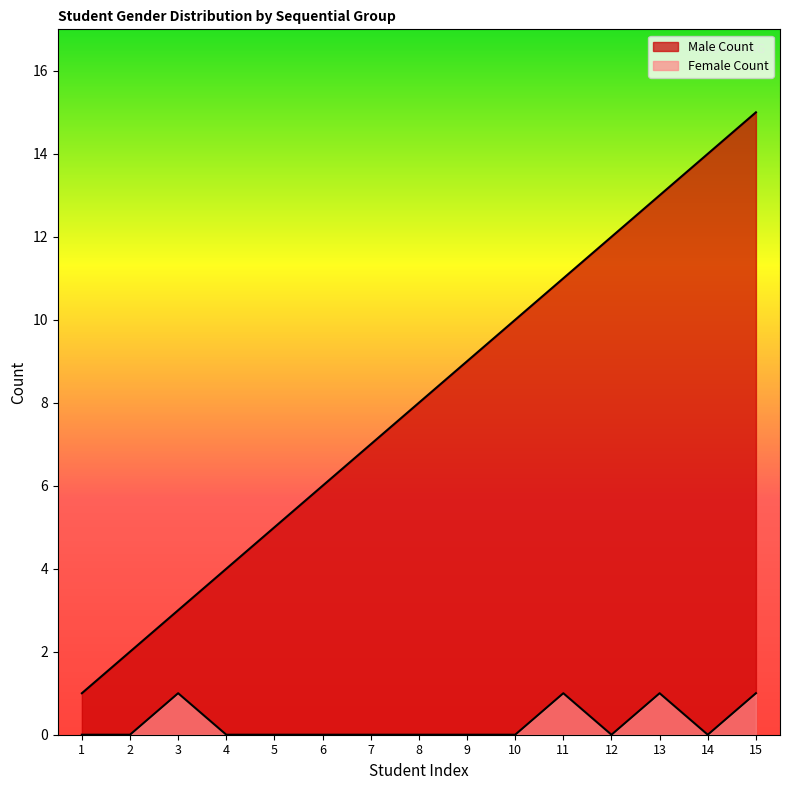

True or false: Female Count and Male Count intersect in this chart.

False